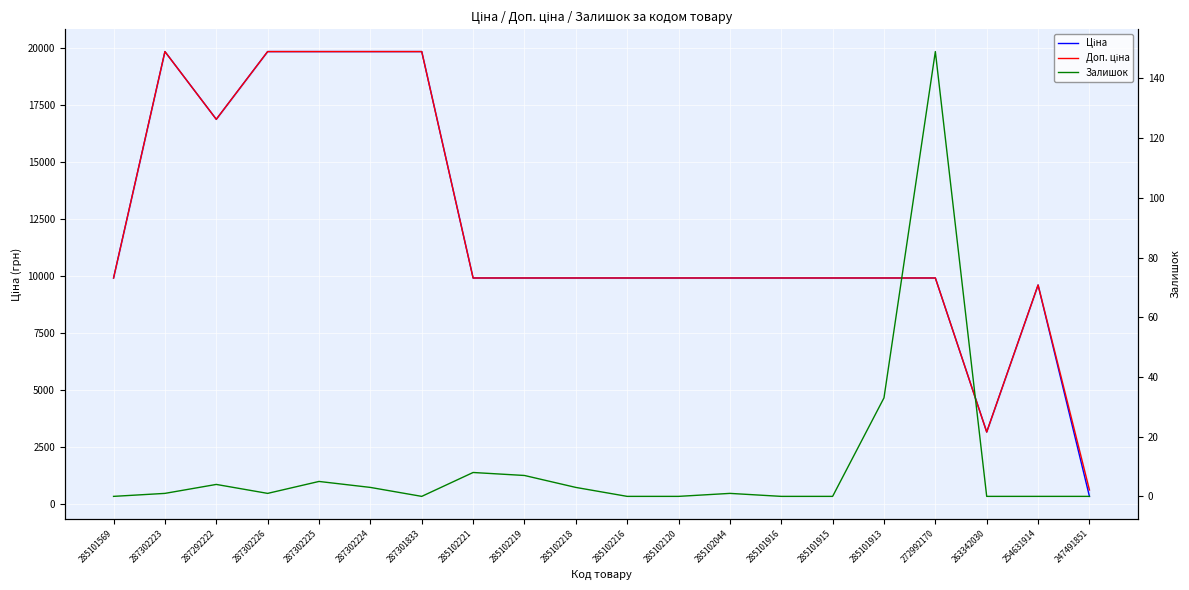

What is the label of the 5th point from the left?

287302225